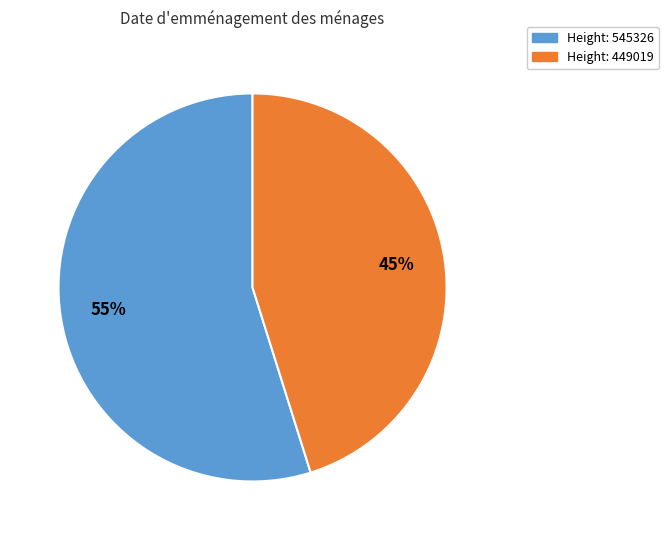

To the nearest percent, what is the average slice percentage?

50%